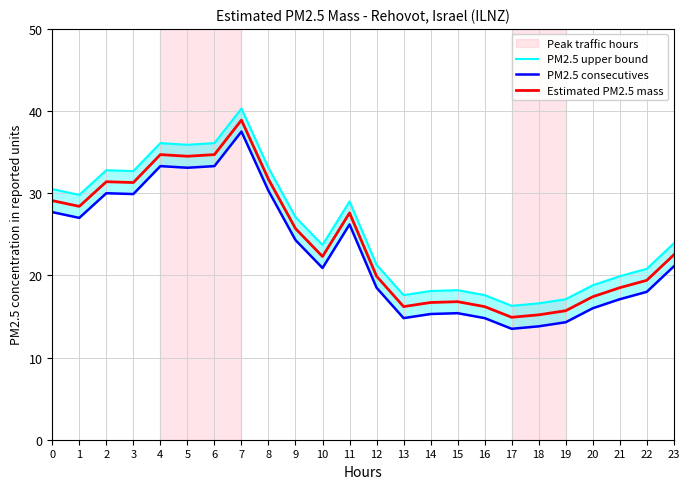

True or false: Estimated PM2.5 mass and PM2.5 upper bound cross at least once.

False